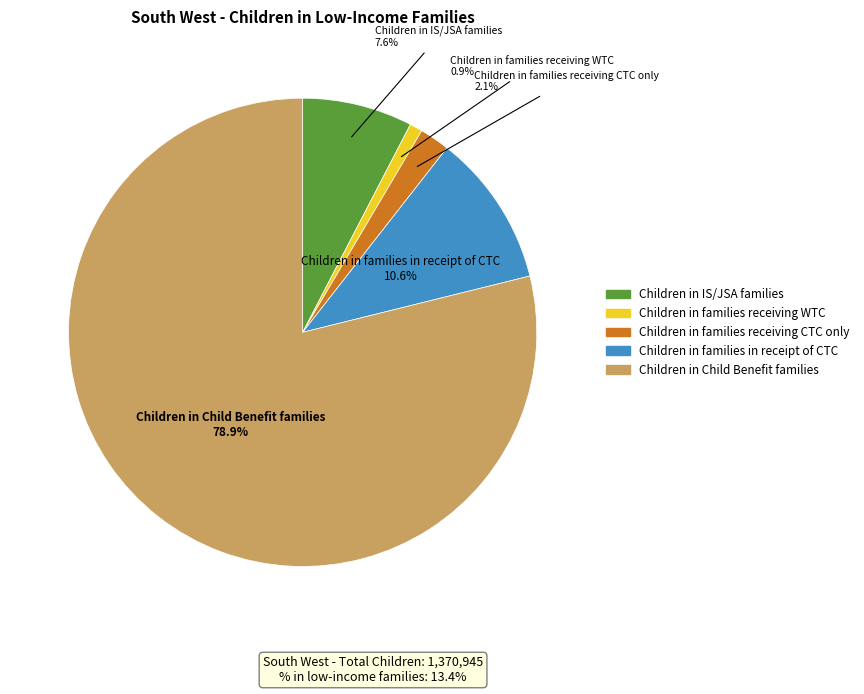

True or false: Children in IS/JSA families accounts for 8% of the total.

True